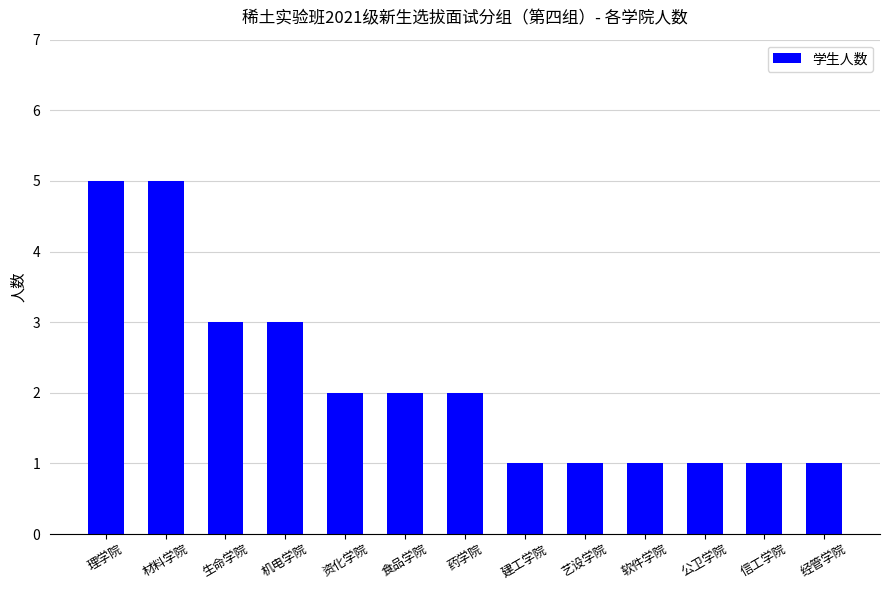

How many data points are less than 2?

6